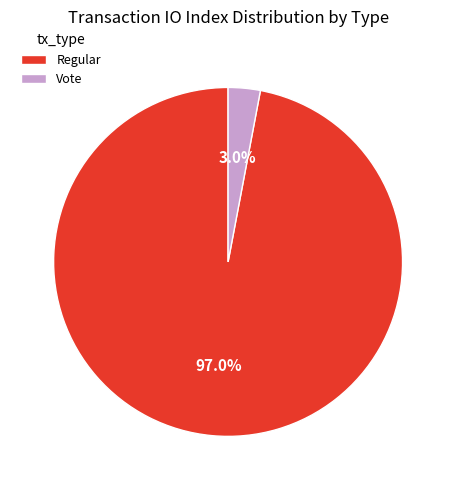

Which category accounts for the majority?

Regular